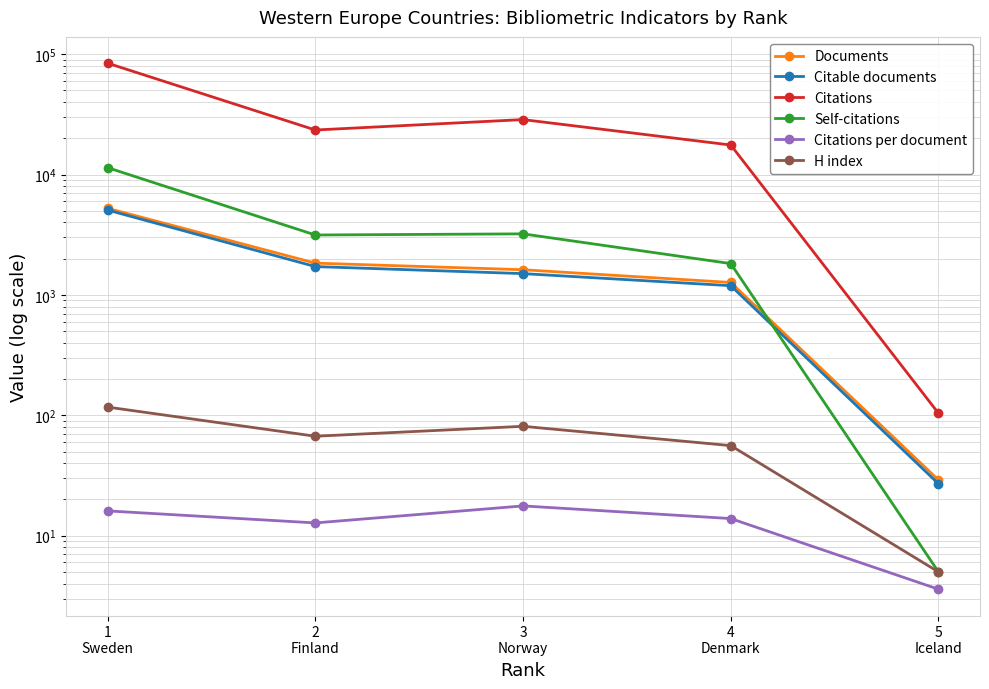

Reading left to right, transcribe all the data shown in this chart.

Documents: 1
Sweden=5241.0	2
Finland=1837.0	3
Norway=1619.0	4
Denmark=1269.0	5
Iceland=29.0
Citable documents: 1
Sweden=5068.0	2
Finland=1720.0	3
Norway=1503.0	4
Denmark=1193.0	5
Iceland=27.0
Citations: 1
Sweden=84166.0	2
Finland=23445.0	3
Norway=28615.0	4
Denmark=17596.0	5
Iceland=104.0
Self-citations: 1
Sweden=11410.0	2
Finland=3147.0	3
Norway=3216.0	4
Denmark=1821.0	5
Iceland=5.0
Citations per document: 1
Sweden=16.1	2
Finland=12.8	3
Norway=17.7	4
Denmark=13.9	5
Iceland=3.6
H index: 1
Sweden=117.0	2
Finland=67.0	3
Norway=81.0	4
Denmark=56.0	5
Iceland=5.0